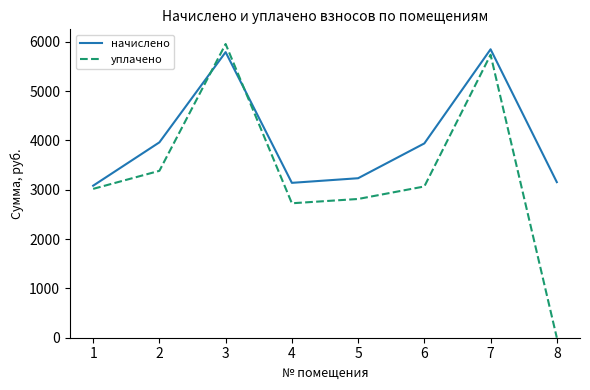

How many intersections are there between уплачено and начислено?

2